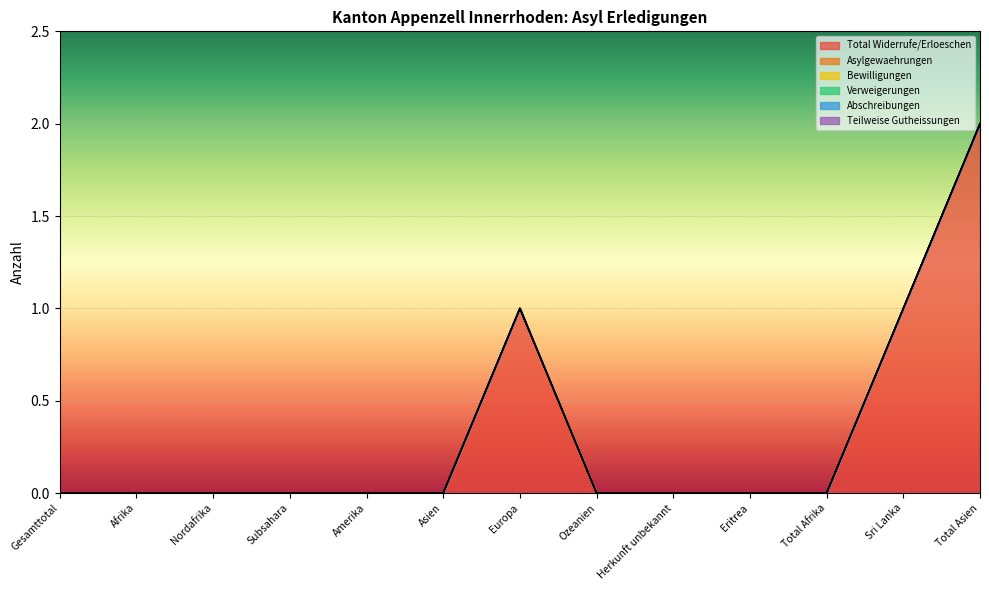

What are all the series names shown in the legend?

Total Widerrufe/Erloeschen, Asylgewaehrungen, Bewilligungen, Verweigerungen, Abschreibungen, Teilweise Gutheissungen